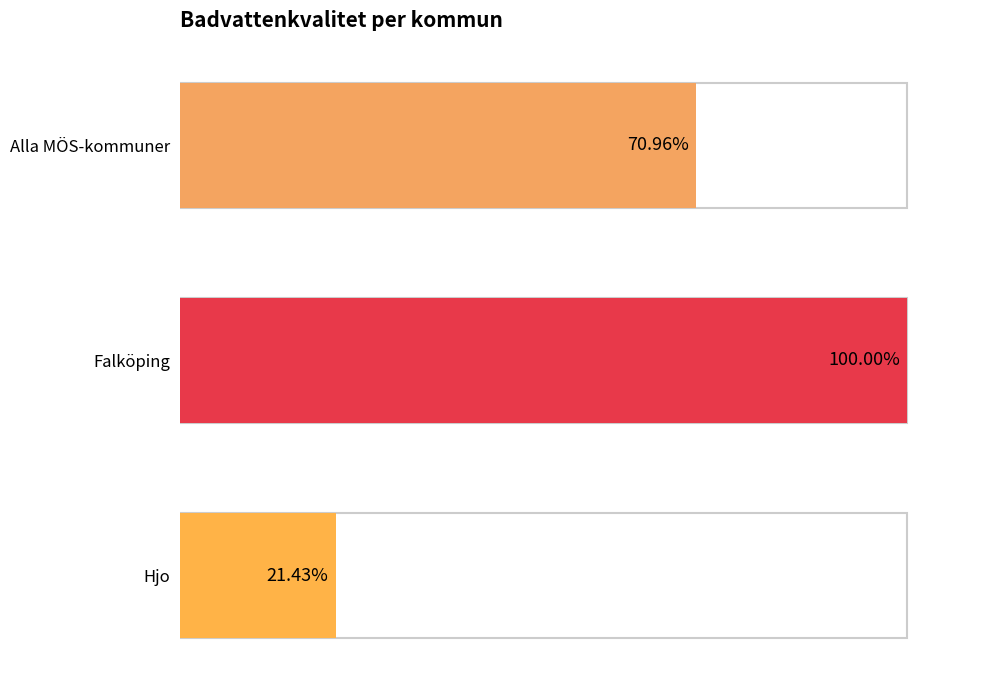

What is the value of the Falköping bar at the 8th from the left?

100.0